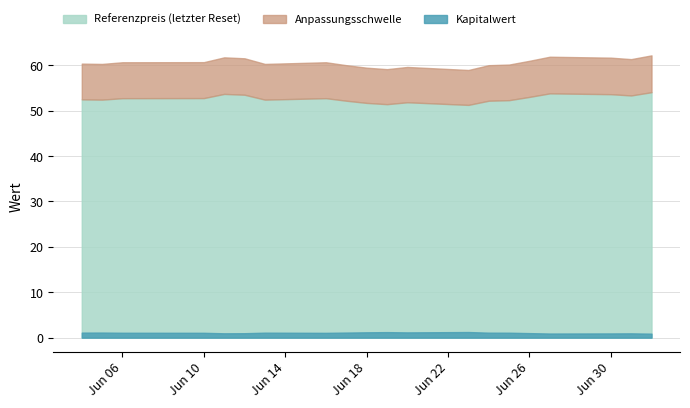

How many categories are shown in the chart?

20